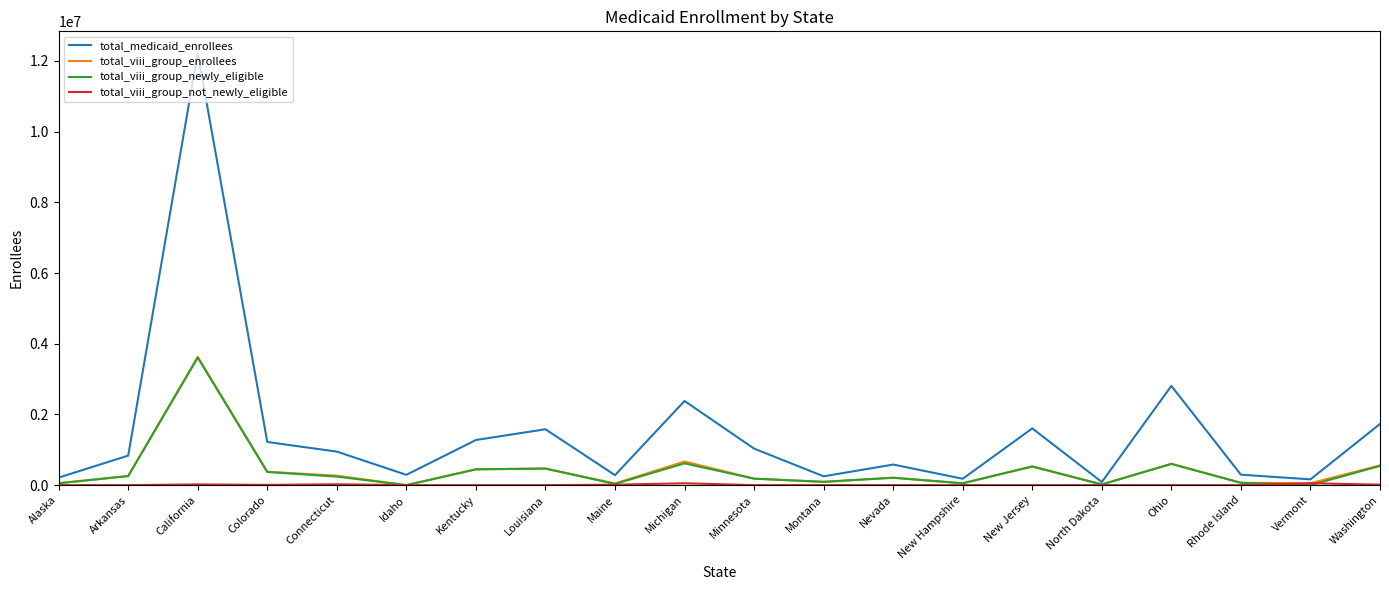

What position from the right is New Hampshire?

7